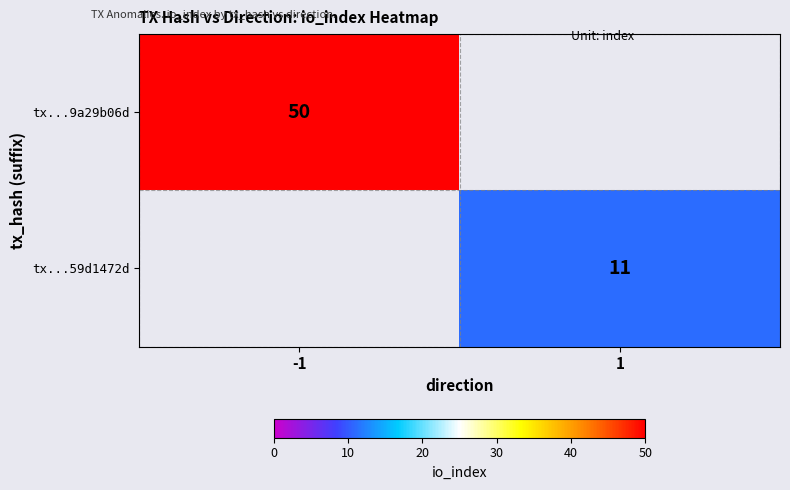

The tx...9a29b06d series shows 50 at -1. True or false?

True